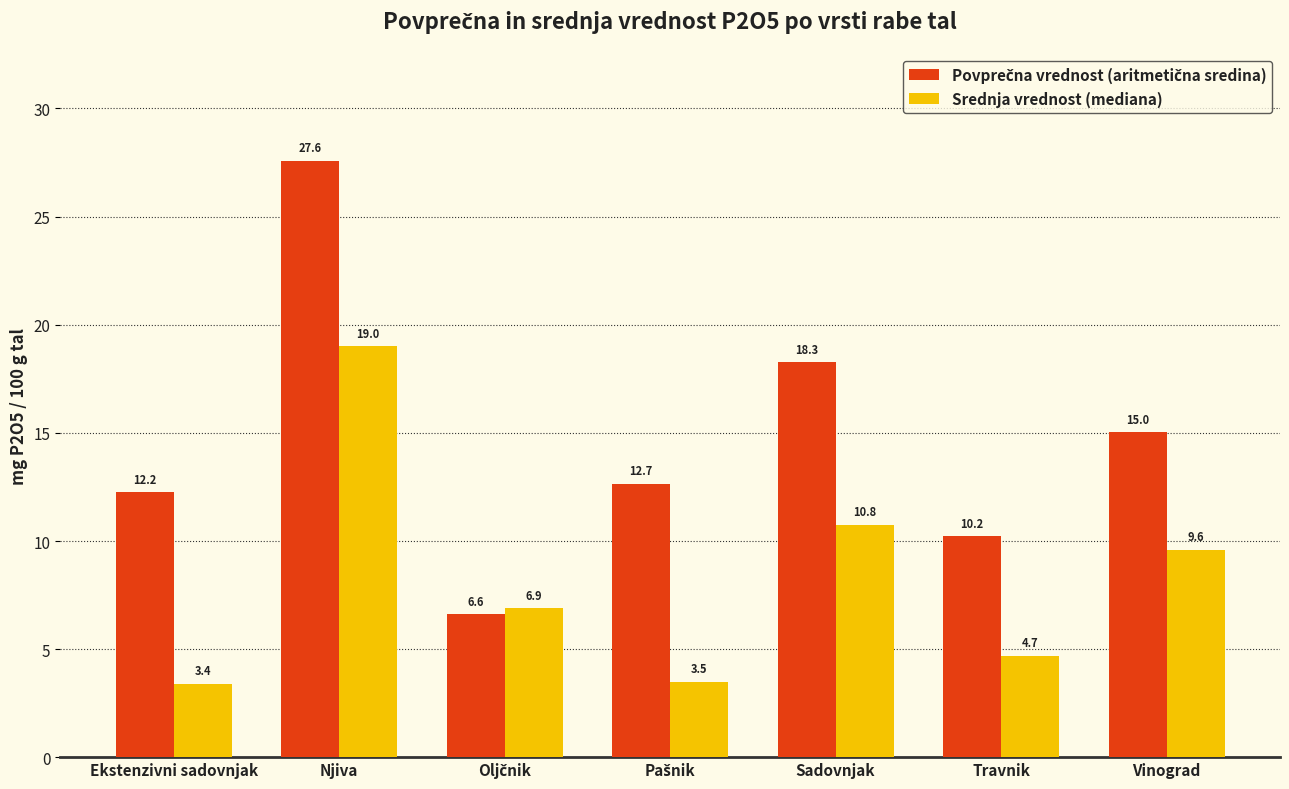

How many data points in Srednja vrednost (mediana) are less than 6?

3